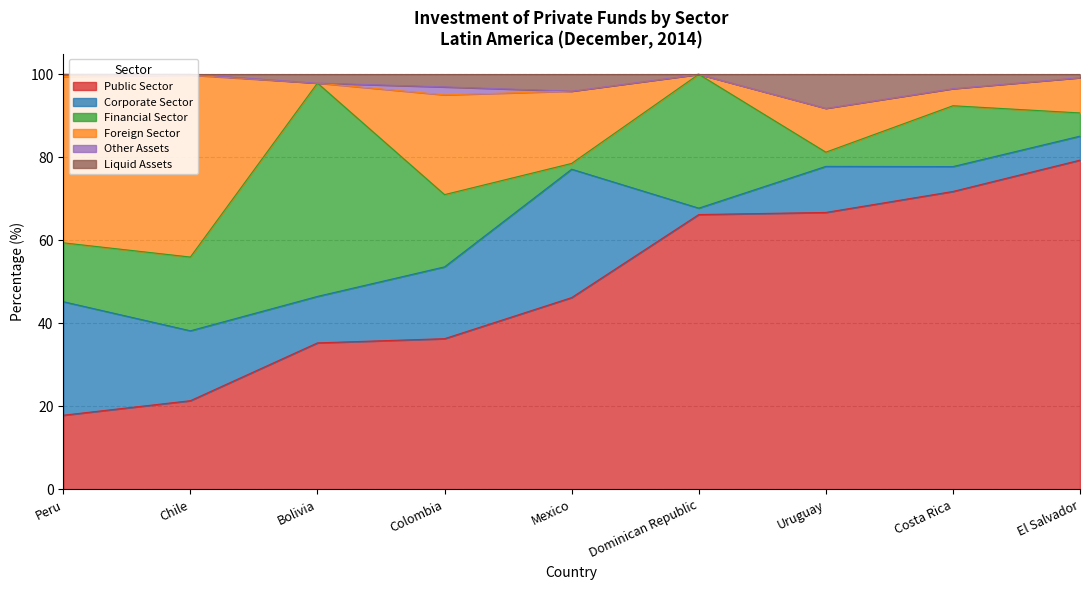

What are all the series names shown in the legend?

Public Sector, Corporate Sector, Financial Sector, Foreign Sector, Other Assets, Liquid Assets